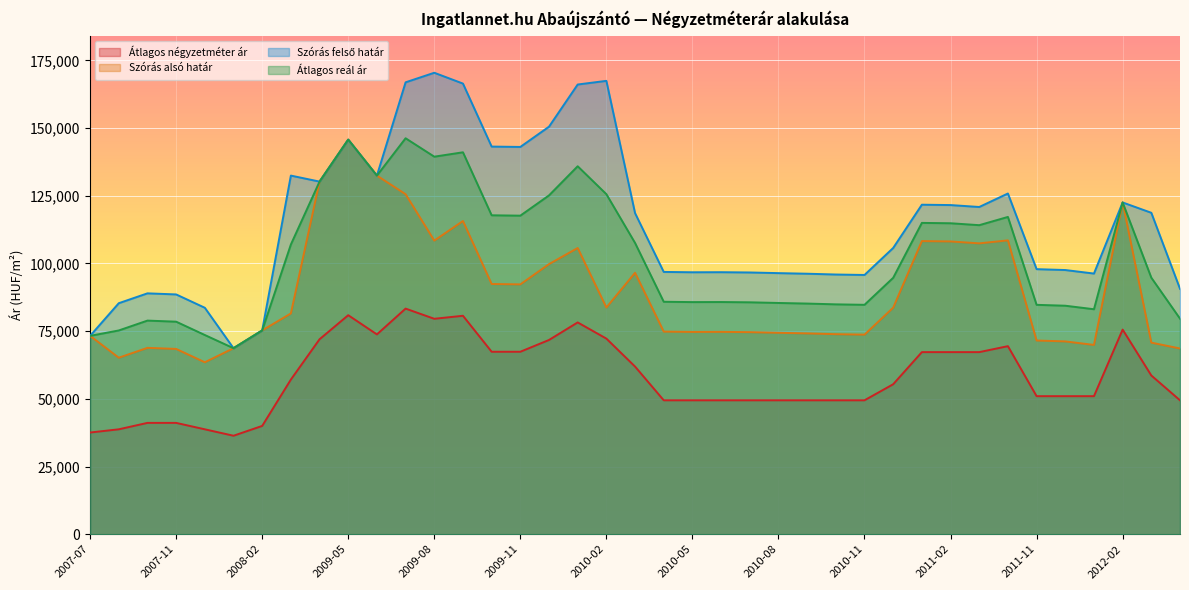

What position from the right is 2009-04?

31